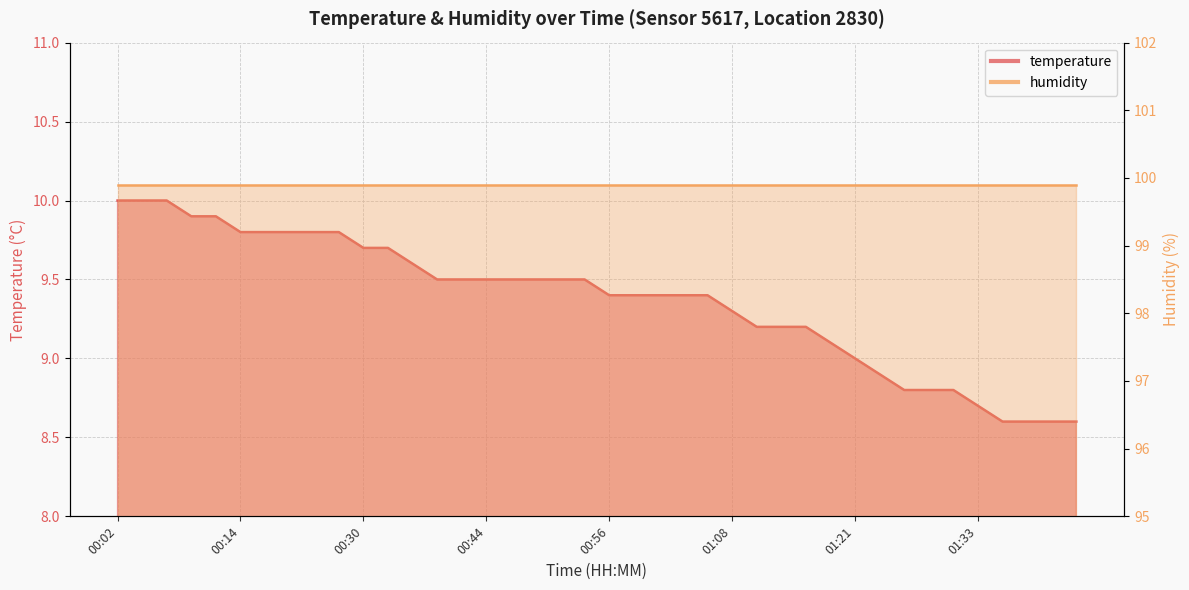

What is the value of the 18th point from the left?

9.5